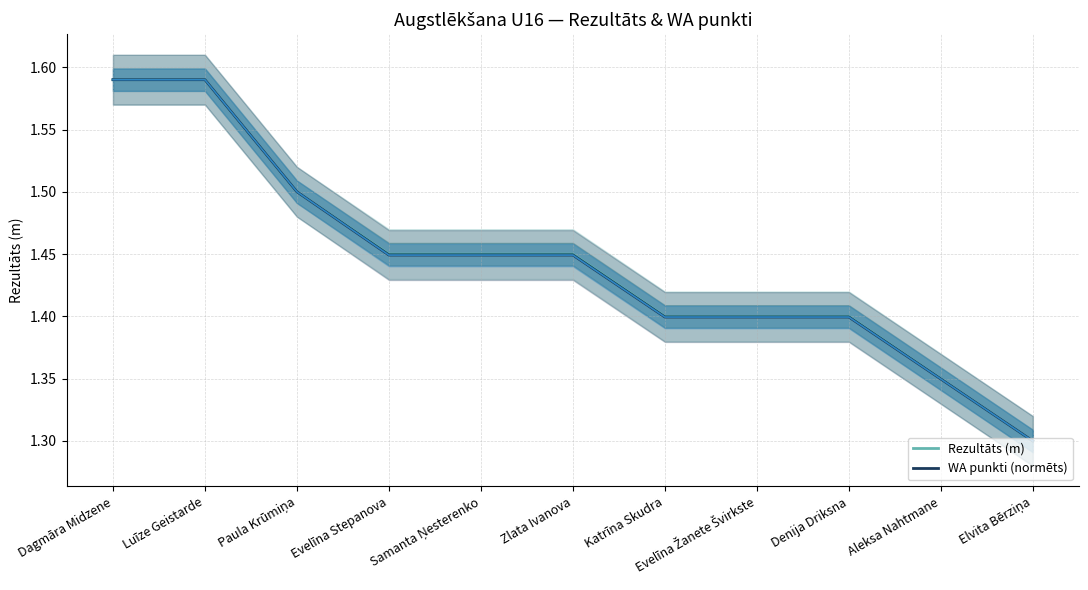

Reading left to right, list all the values displayed in this chart.

Rezultāts (m): Dagmāra Midzene=1.6	Luīze Geistarde=1.6	Paula Krūmiņa=1.5	Evelīna Stepanova=1.4	Samanta Ņesterenko=1.4	Zlata Ivanova=1.4	Katrīna Skudra=1.4	Evelīna Žanete Švirkste=1.4	Denija Driksna=1.4	Aleksa Nahtmane=1.4	Elvita Bērziņa=1.3
WA punkti (normēts): Dagmāra Midzene=1.6	Luīze Geistarde=1.6	Paula Krūmiņa=1.5	Evelīna Stepanova=1.4	Samanta Ņesterenko=1.4	Zlata Ivanova=1.4	Katrīna Skudra=1.4	Evelīna Žanete Švirkste=1.4	Denija Driksna=1.4	Aleksa Nahtmane=1.3	Elvita Bērziņa=1.3